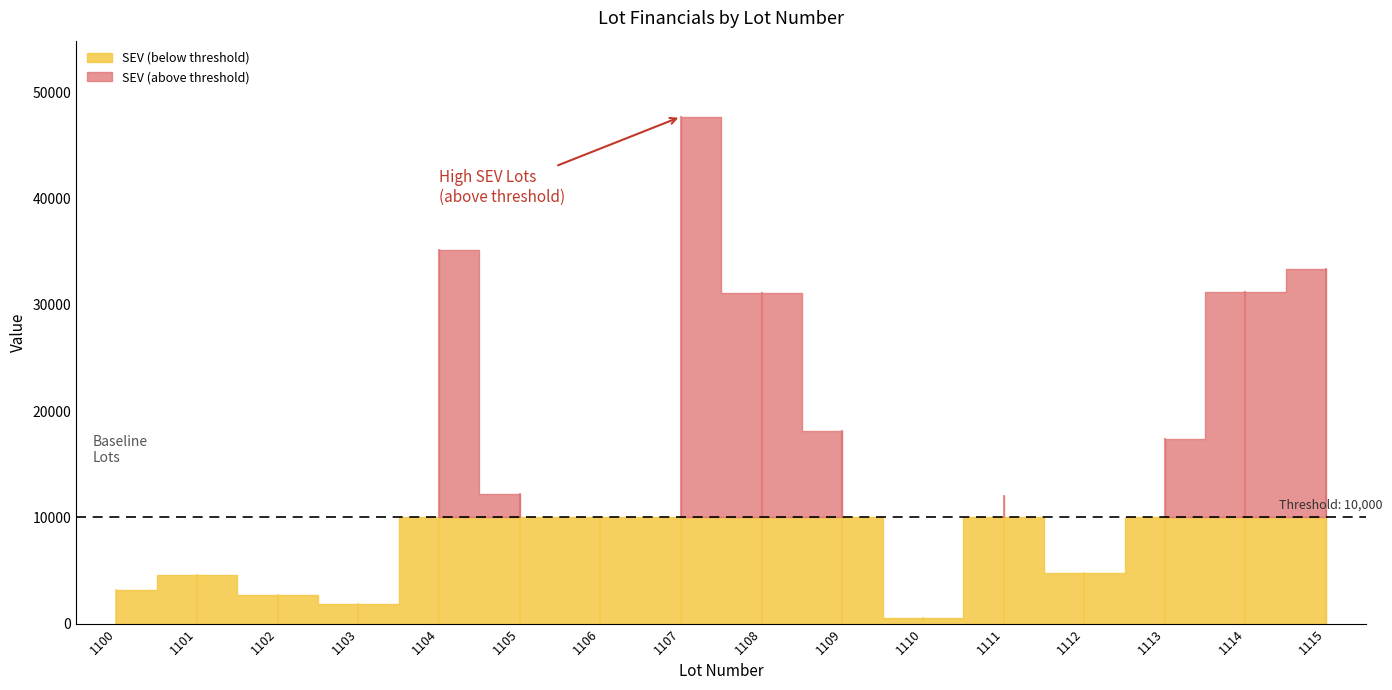

Which series has the largest range (max minus min)?

SEV